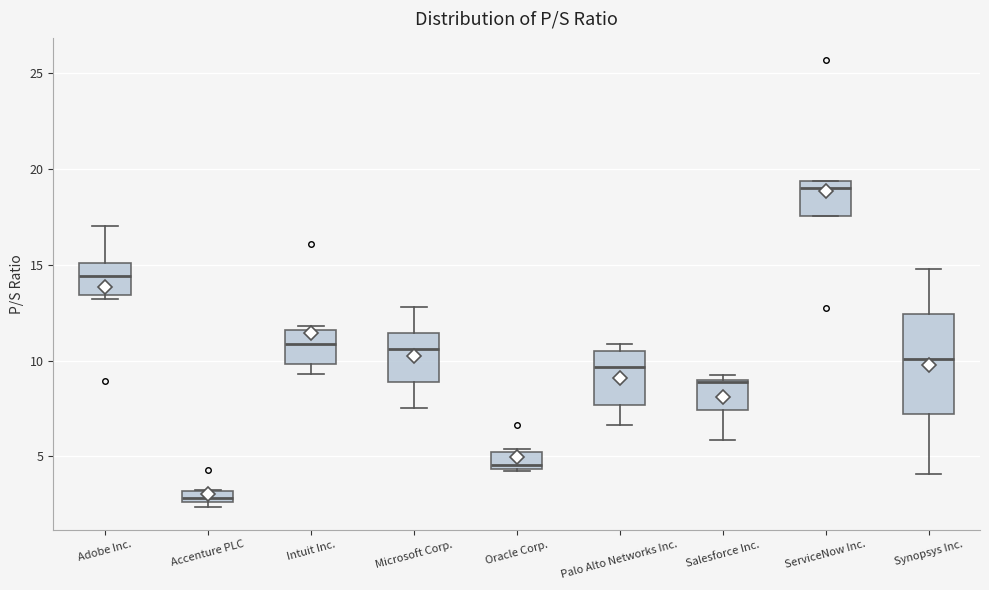

Where does the lower whisker of the box for Intuit Inc. end on the y-axis? The values are not printed on the chart, so give them approximately, as read against the axis.

9.5